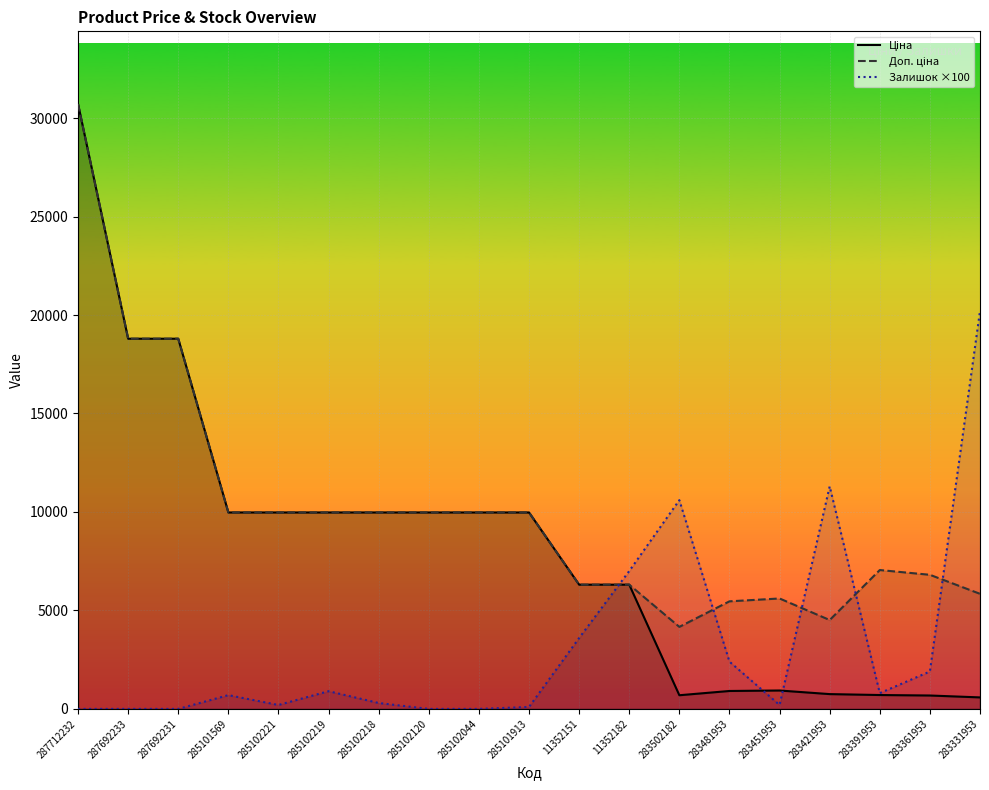

What is the value of the Ціна point at the 5th from the left?

9975.0